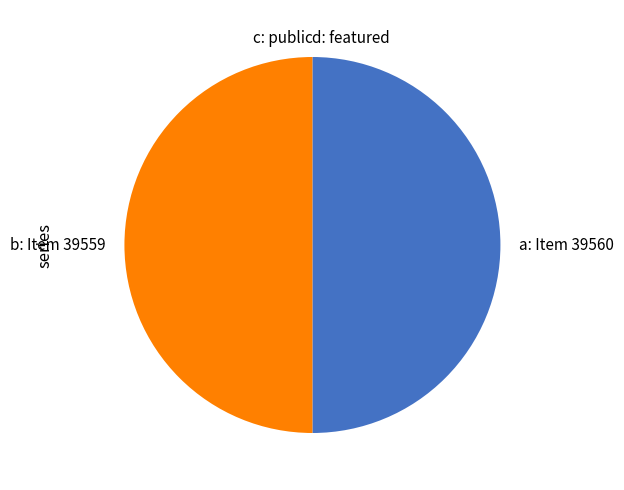

The b: Item 39559 slice represents 64% of the pie. True or false?

False